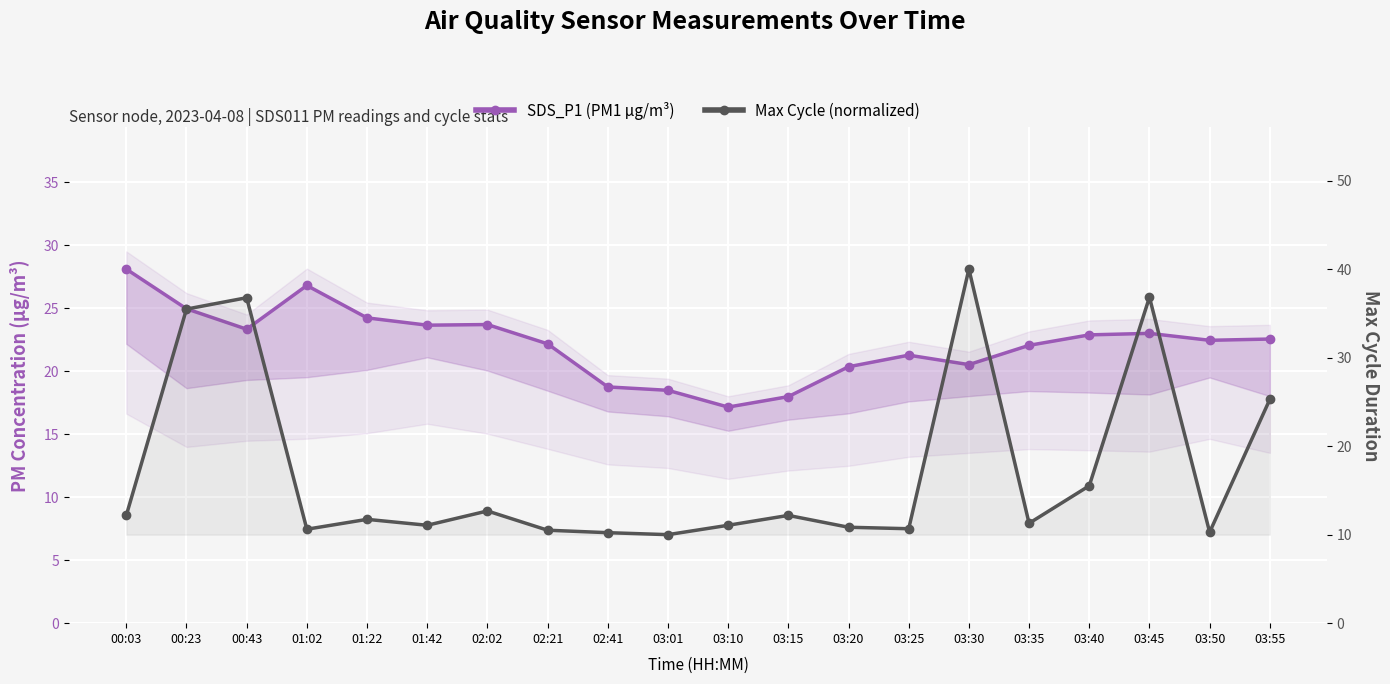

What is the spread (max minus min) of values at 03:15?

5.8